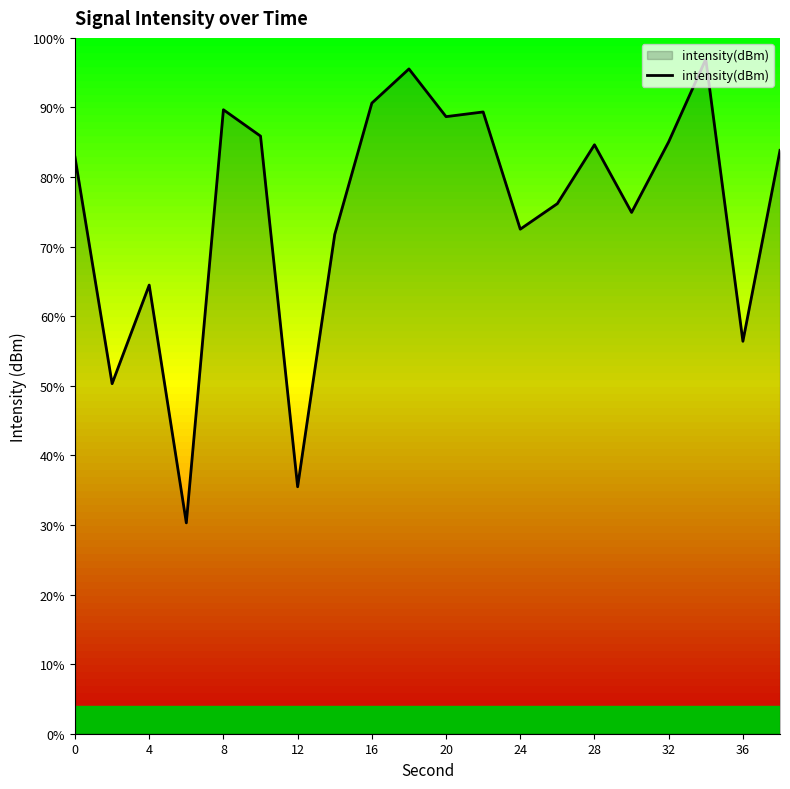

Does the chart have visible grid lines?

No